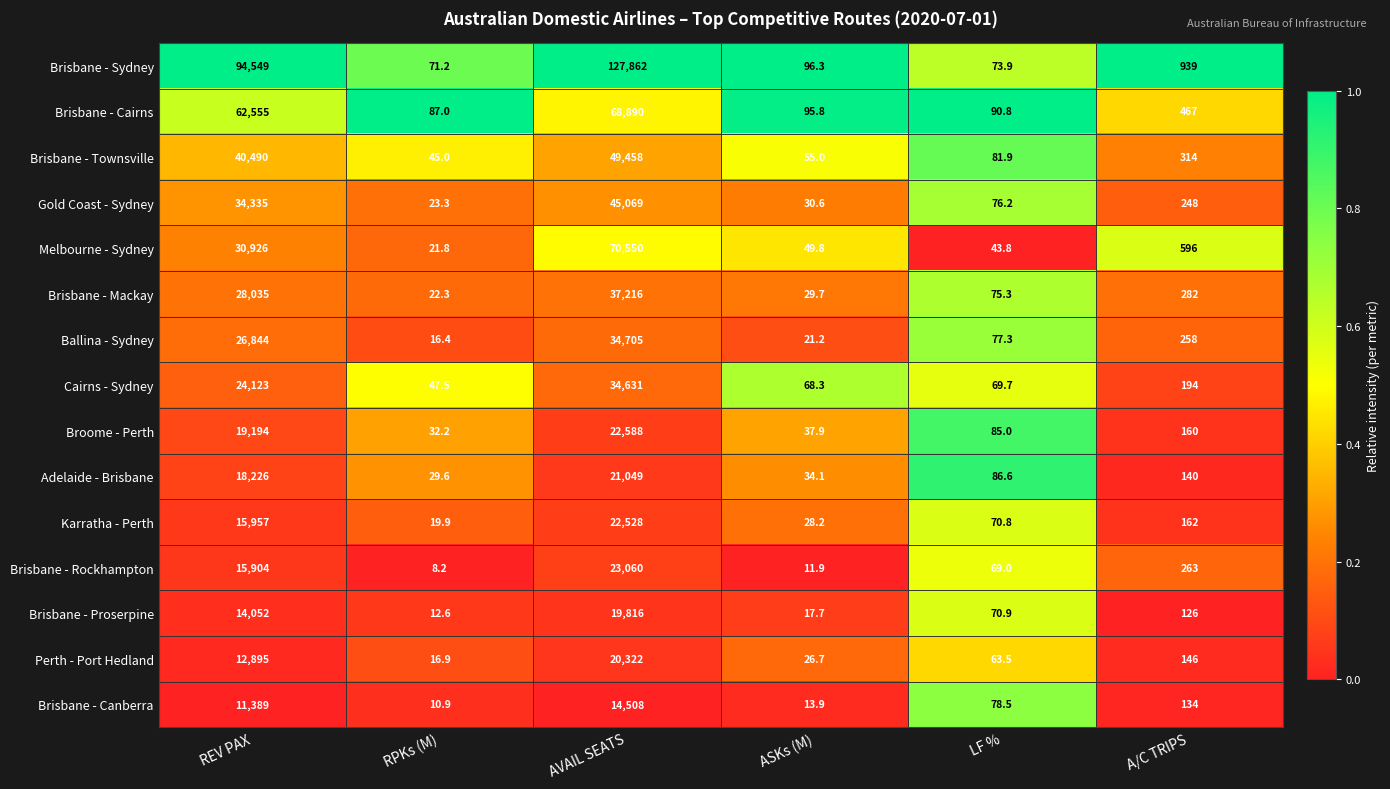

Which series changed the most between REV PAX and AVAIL SEATS?

Melbourne - Sydney